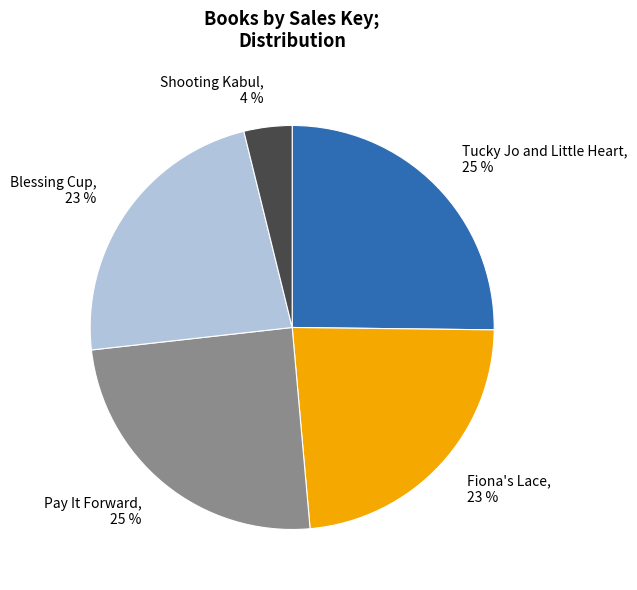

Is it true that Fiona's Lace is 23% of the pie?

True